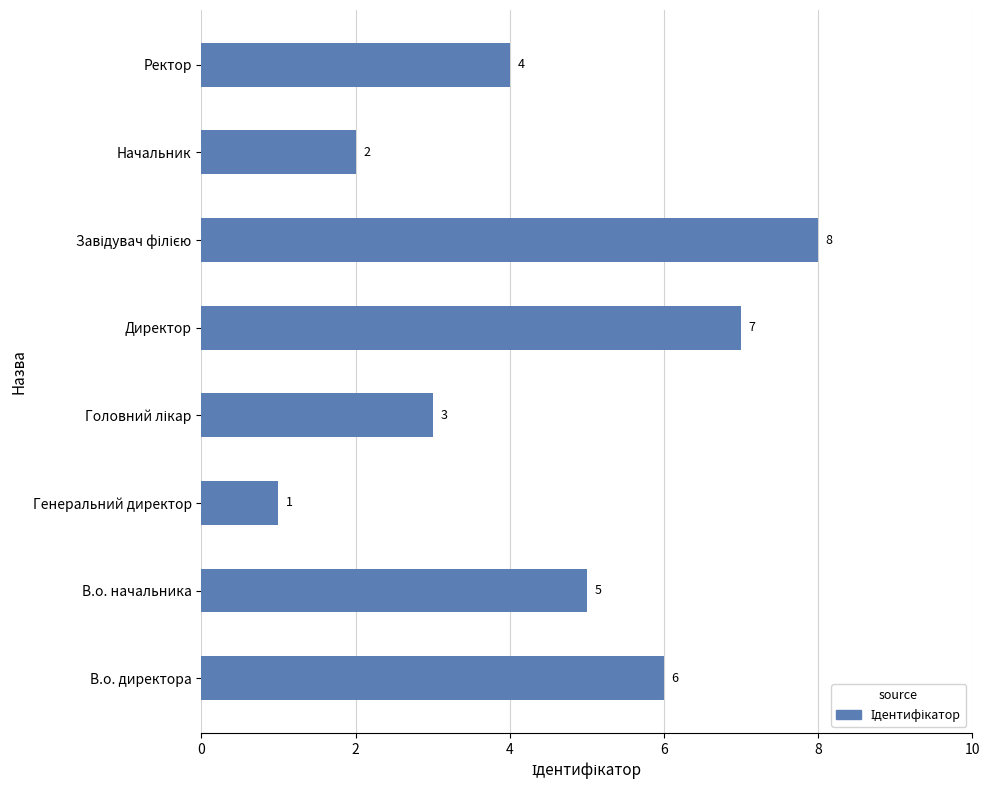

How many data points are less than 5?

4